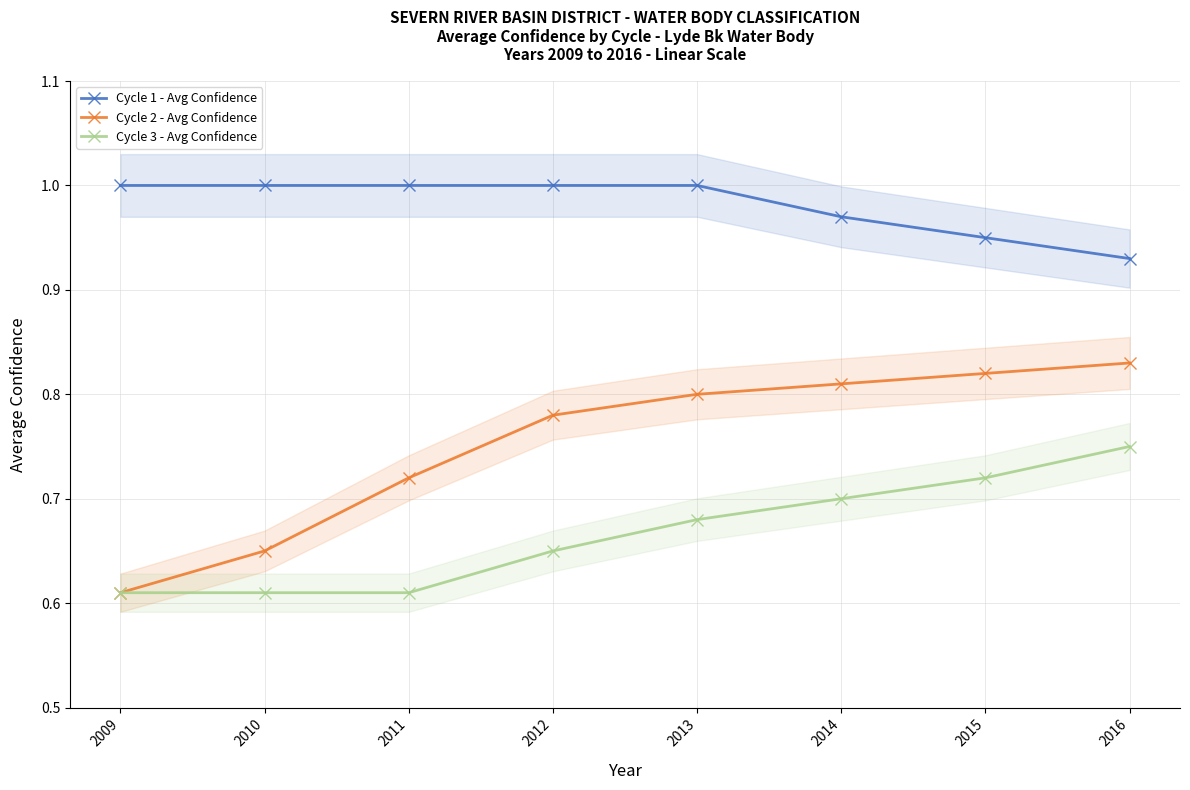

What is the value of the Cycle 2 - Avg Confidence point at the 6th from the left?

0.8